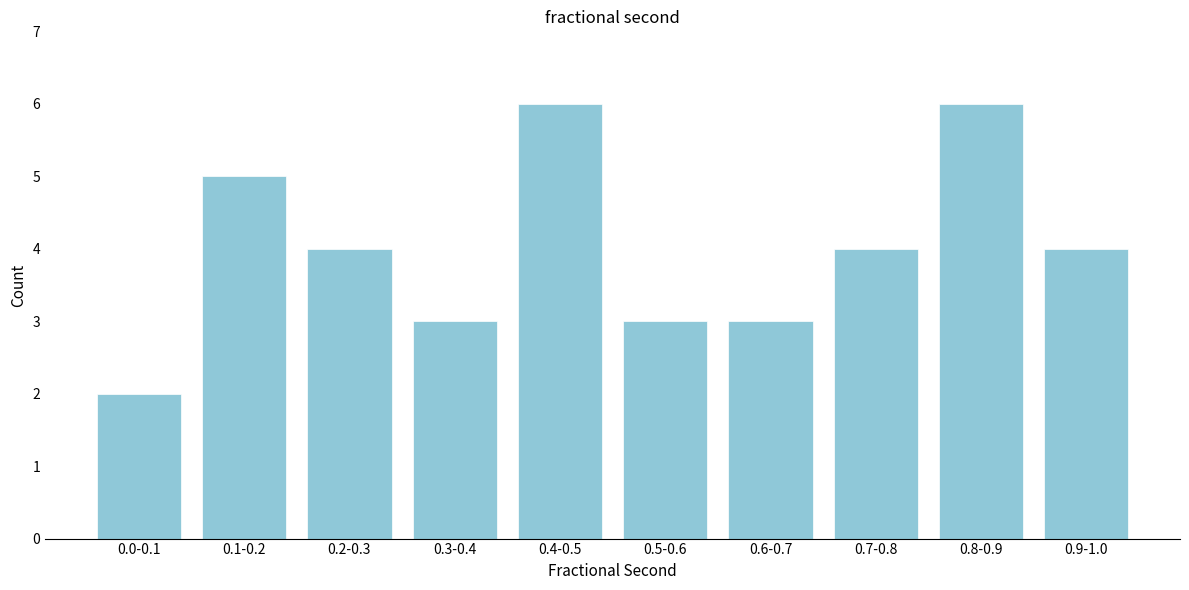

Reading left to right, list all the values displayed in this chart.

0.0-0.1=2	0.1-0.2=5	0.2-0.3=4	0.3-0.4=3	0.4-0.5=6	0.5-0.6=3	0.6-0.7=3	0.7-0.8=4	0.8-0.9=6	0.9-1.0=4